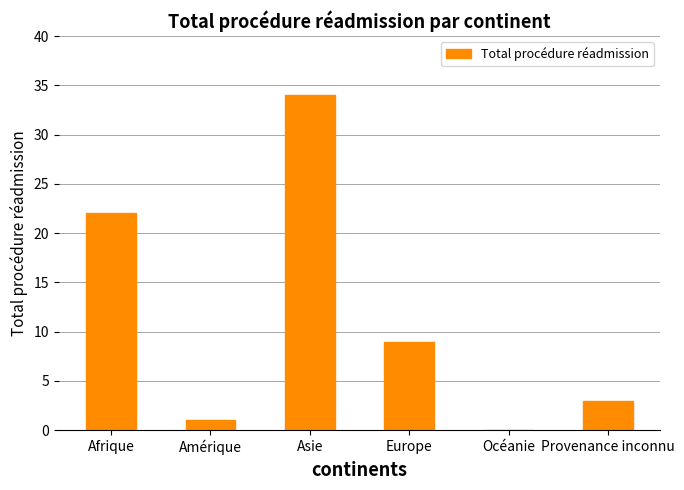

Reading left to right, extract all data points from this chart.

22	1	34	9	0	3